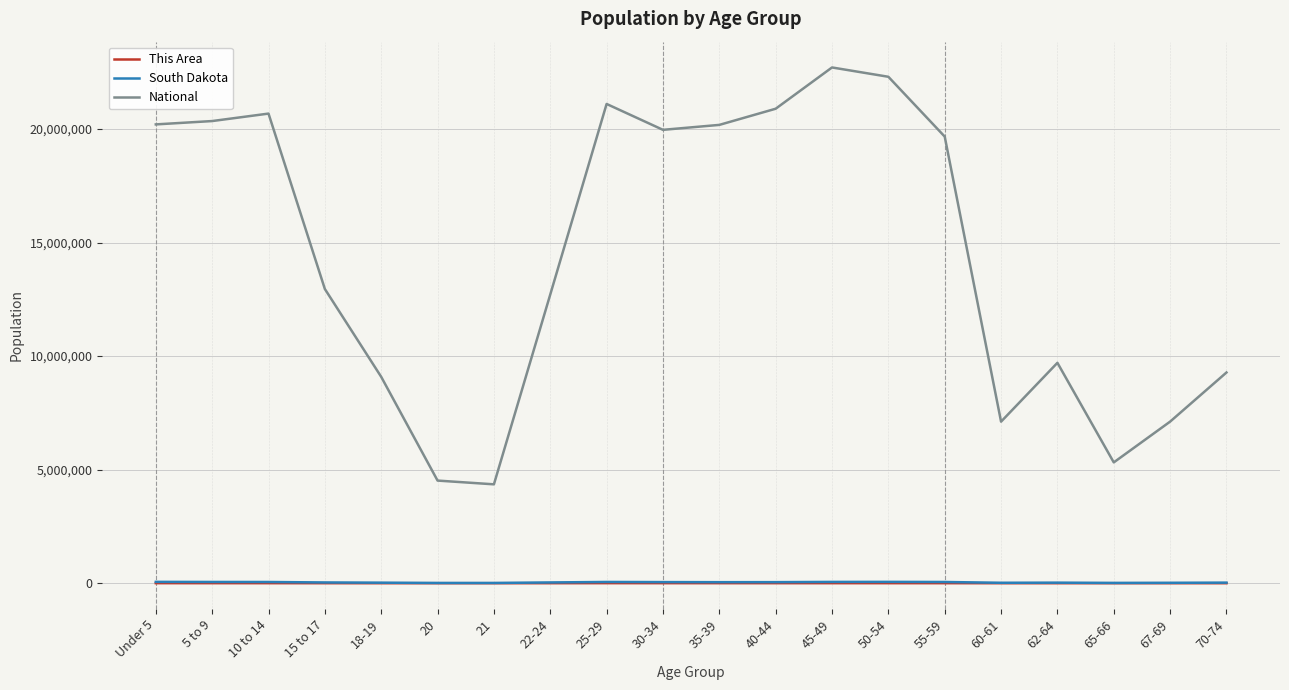

Which series has the largest range (max minus min)?

National